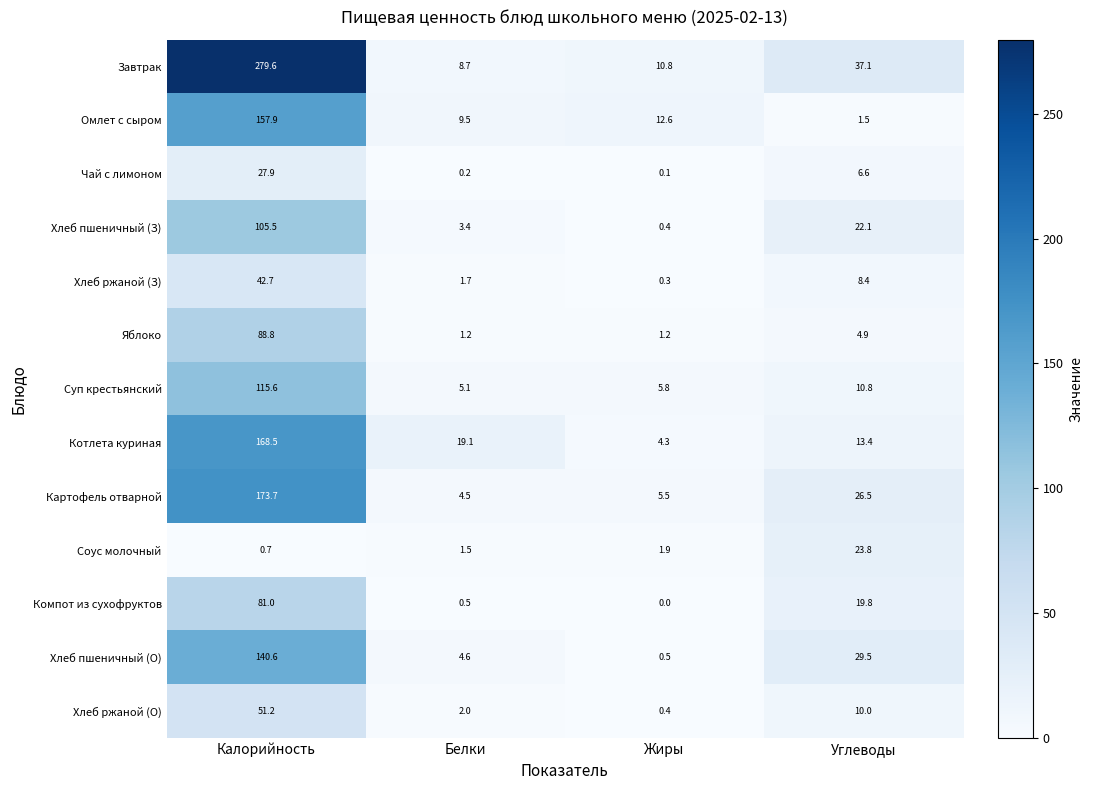

At which label is Хлеб пшеничный (О) closest to 70?

Углеводы